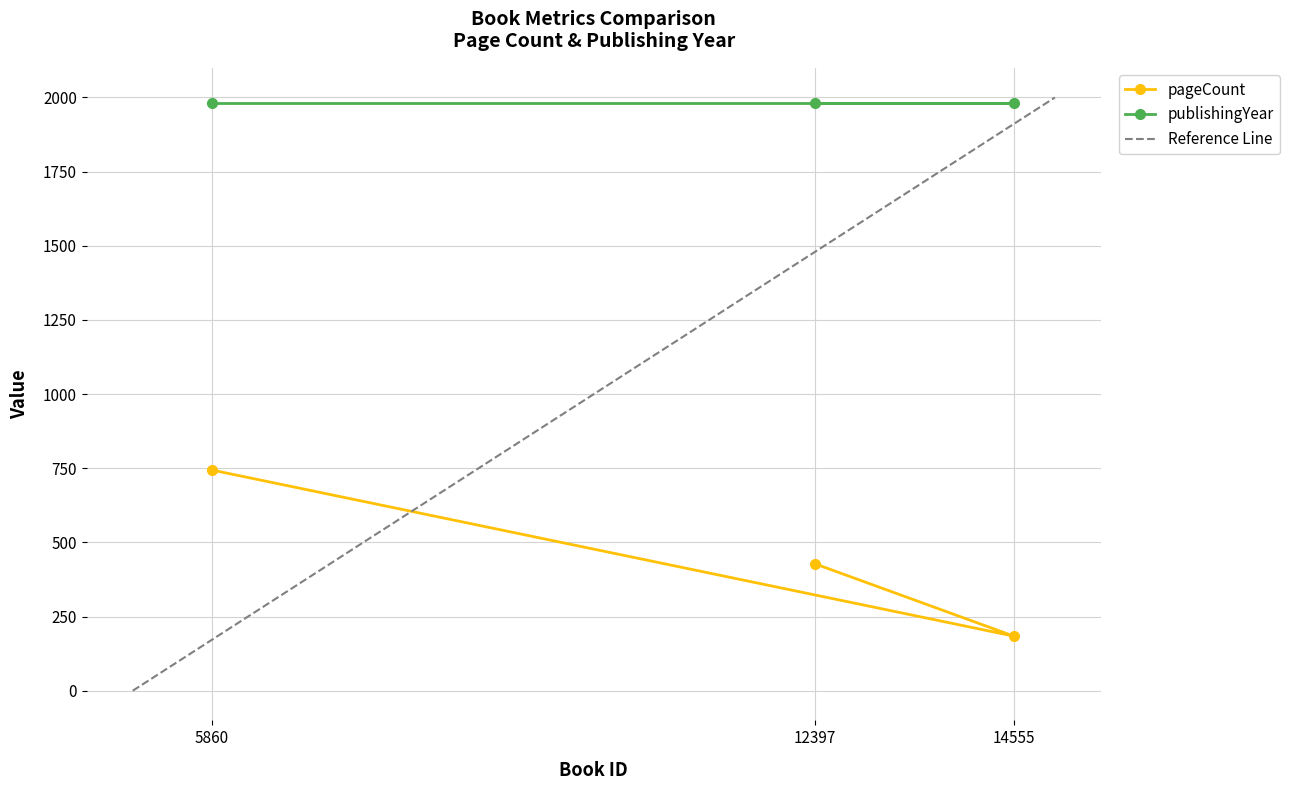

What is the difference between the maximum and minimum values?

560